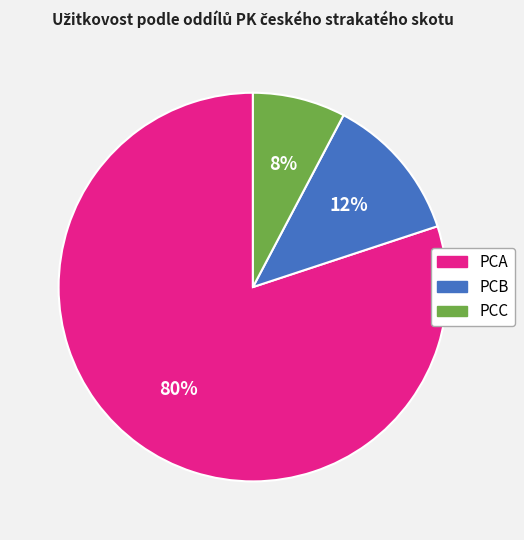

Which has a higher value, PCC or PCA?

PCA